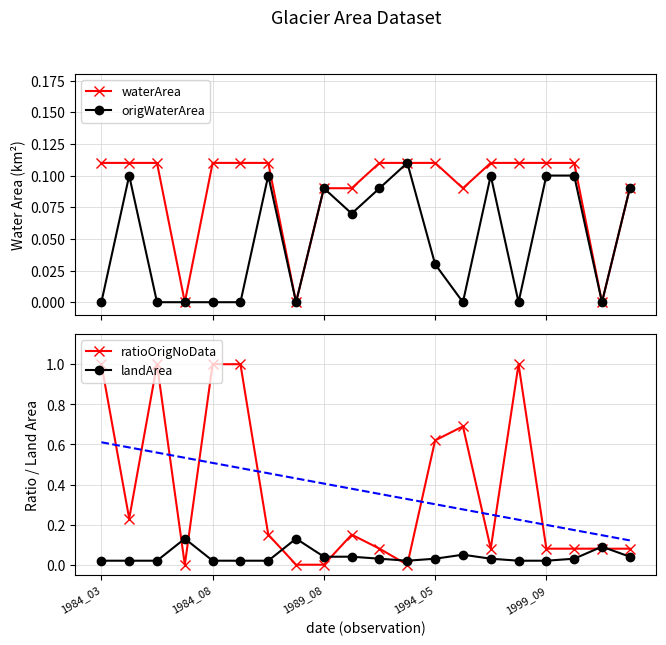

Is this an area chart (filled region under the line)?

No